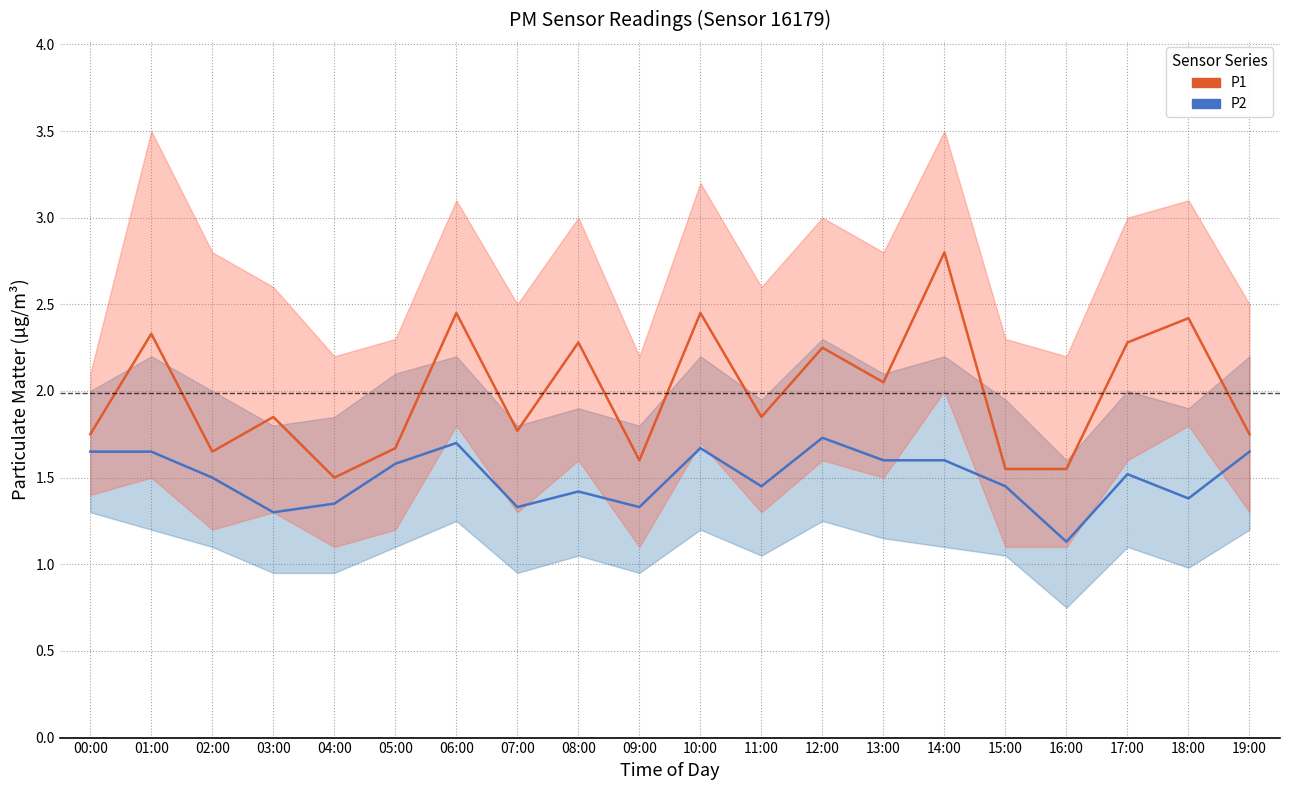

What are all the series names shown in the legend?

P1, P2